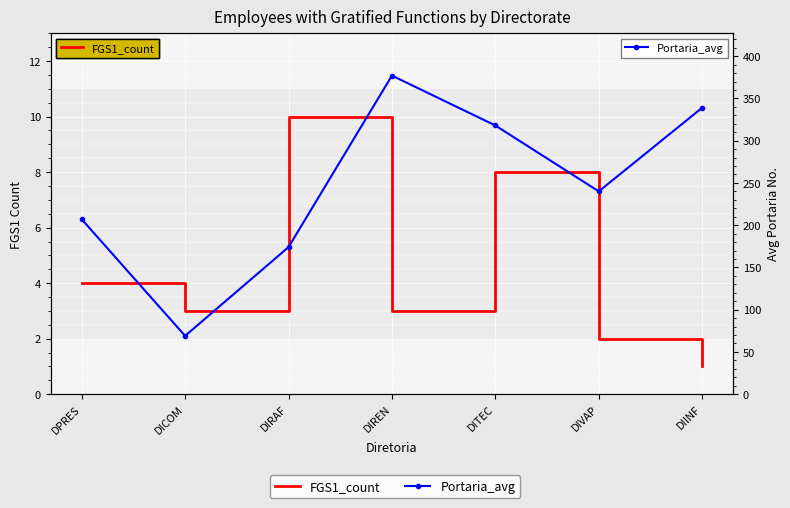

Which category has the highest value in the Portaria_avg series?

DIREN